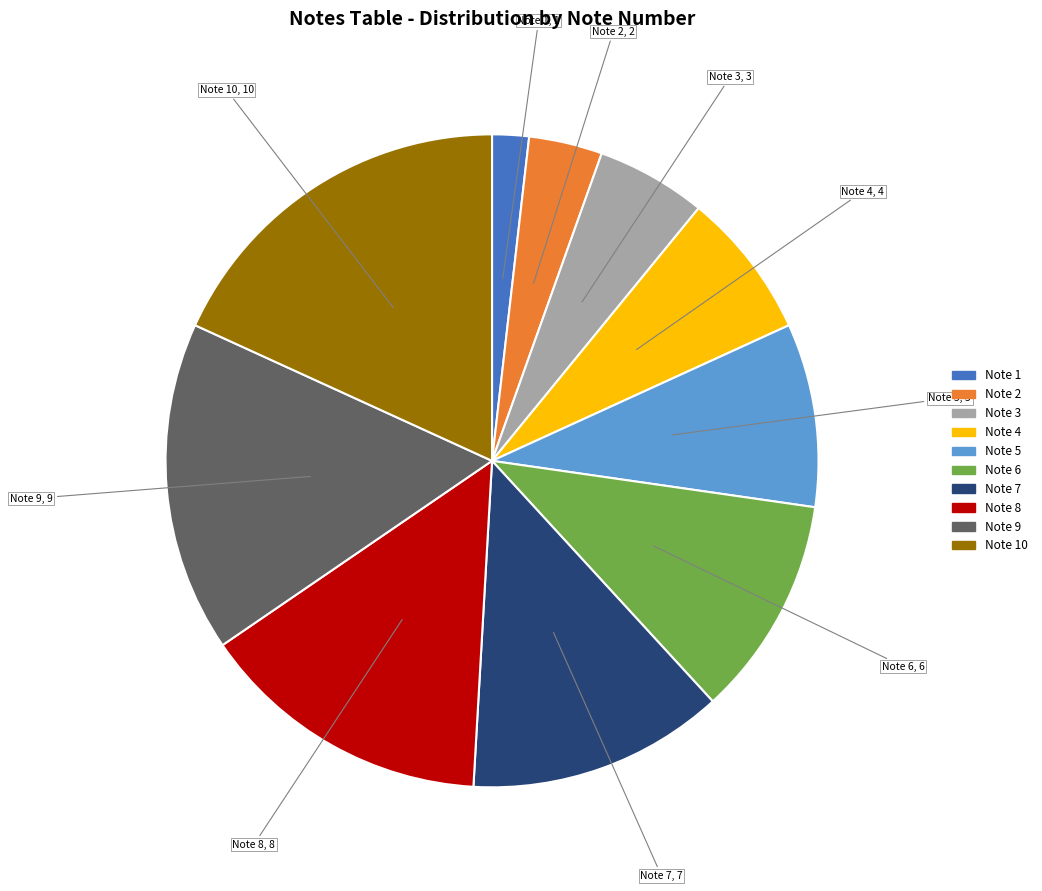

Is there any slice that represents more than half of the pie?

No